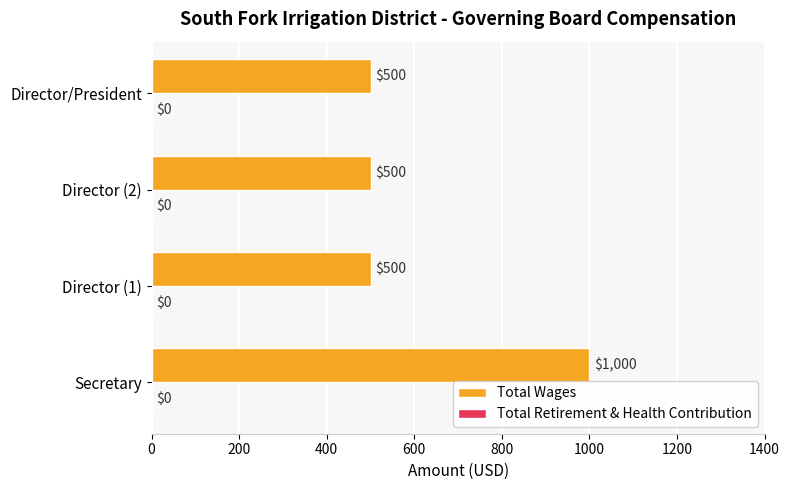

What is the change in value from Secretary to Director (2)?

-500